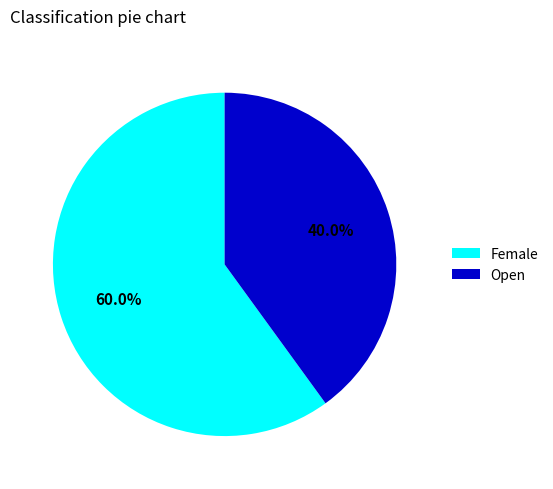

To the nearest percent, what is the combined percentage of Female and Open?

100%